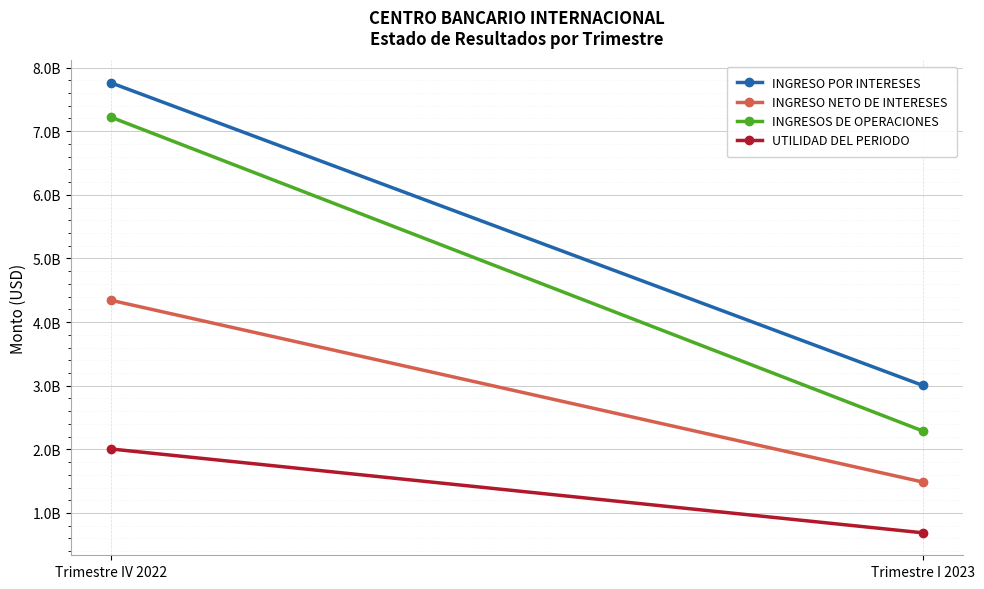

Which series has the widest spread of values?

INGRESOS DE OPERACIONES